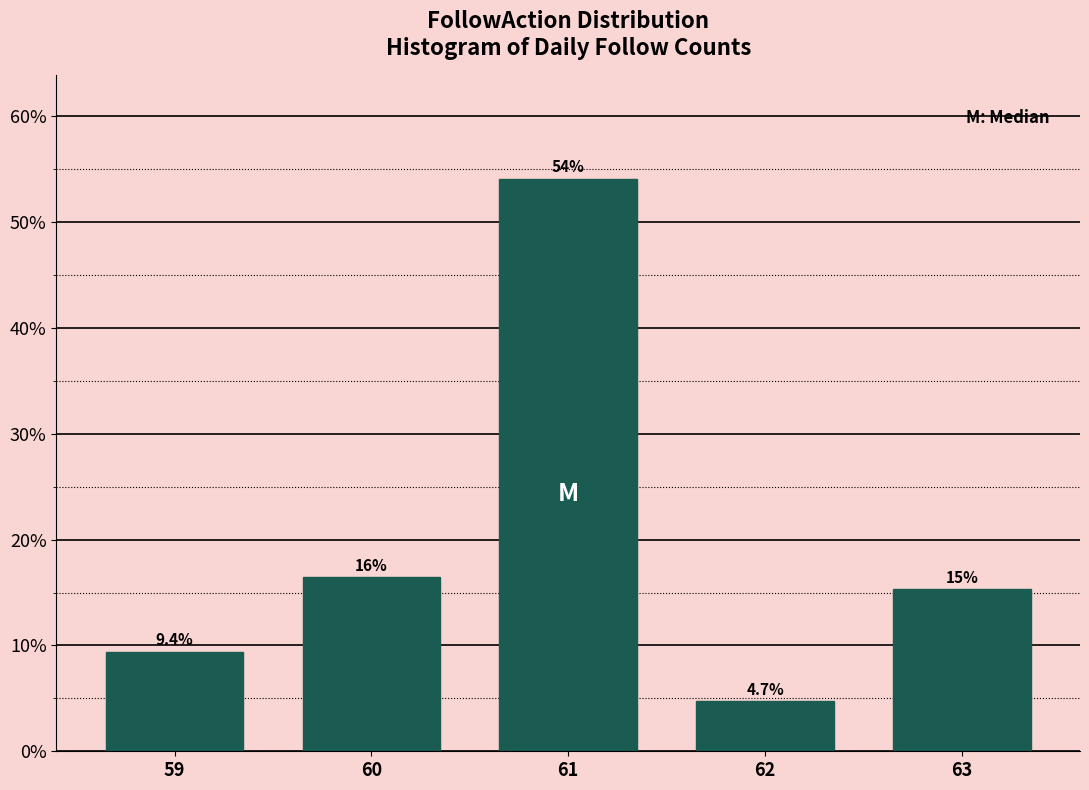

Reading left to right, list all the values displayed in this chart.

9.4	16.5	54.1	4.7	15.3